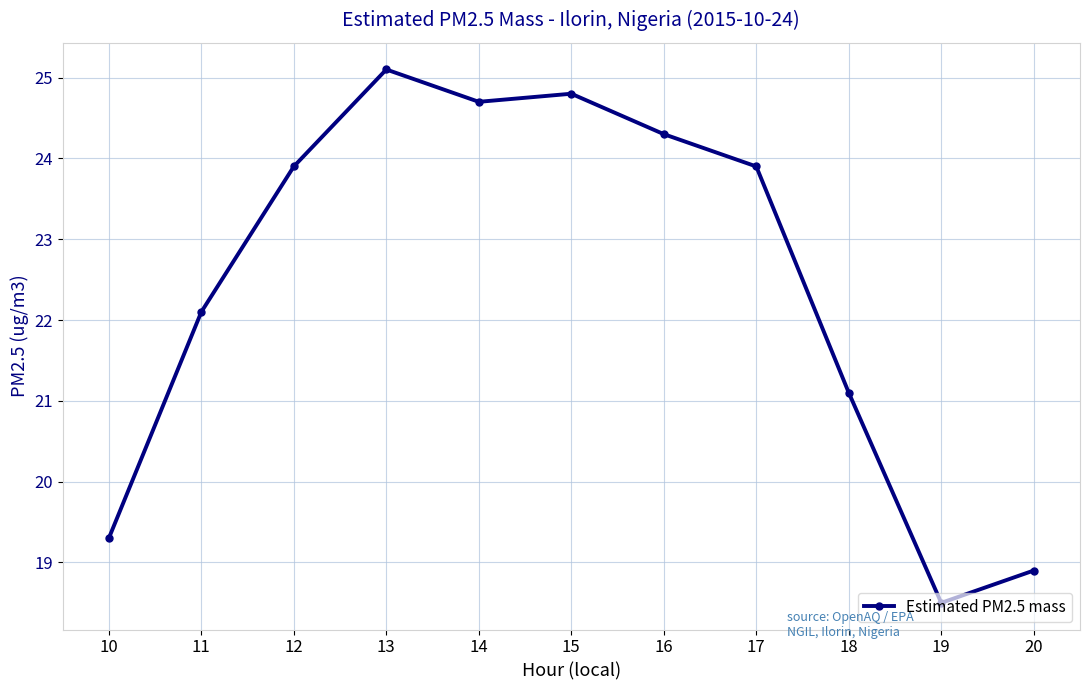

Reading left to right, transcribe all the data shown in this chart.

10=19.3	11=22.1	12=23.9	13=25.1	14=24.7	15=24.8	16=24.3	17=23.9	18=21.1	19=18.5	20=18.9